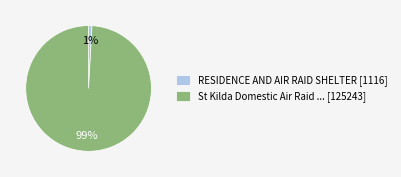

To the nearest percent, what is the difference between the largest and smallest slice percentages?

98%